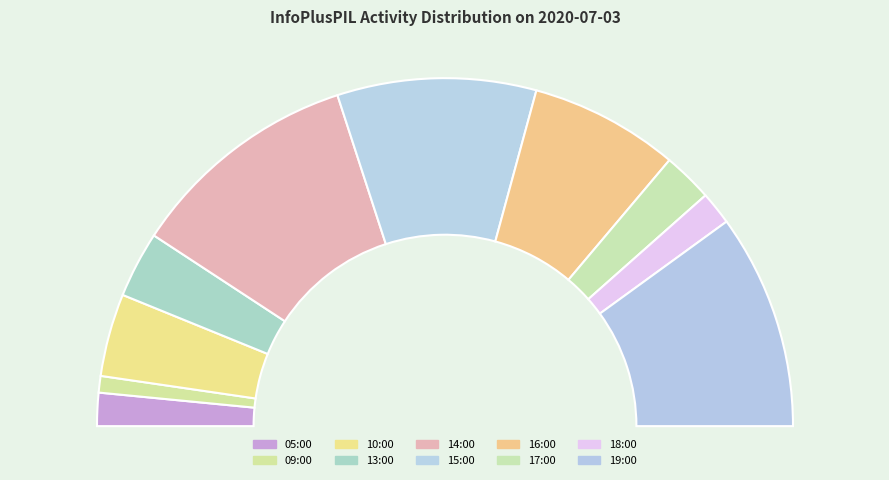

Rank the categories by value from highest to lowest.

14:00, 19:00, 15:00, 16:00, 10:00, 13:00, 17:00, 05:00, 18:00, 09:00